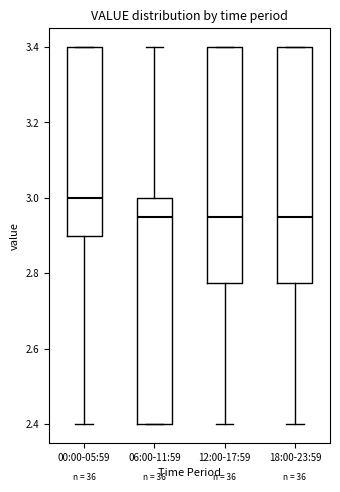

Which box has the highest median line?

00:00-05:59